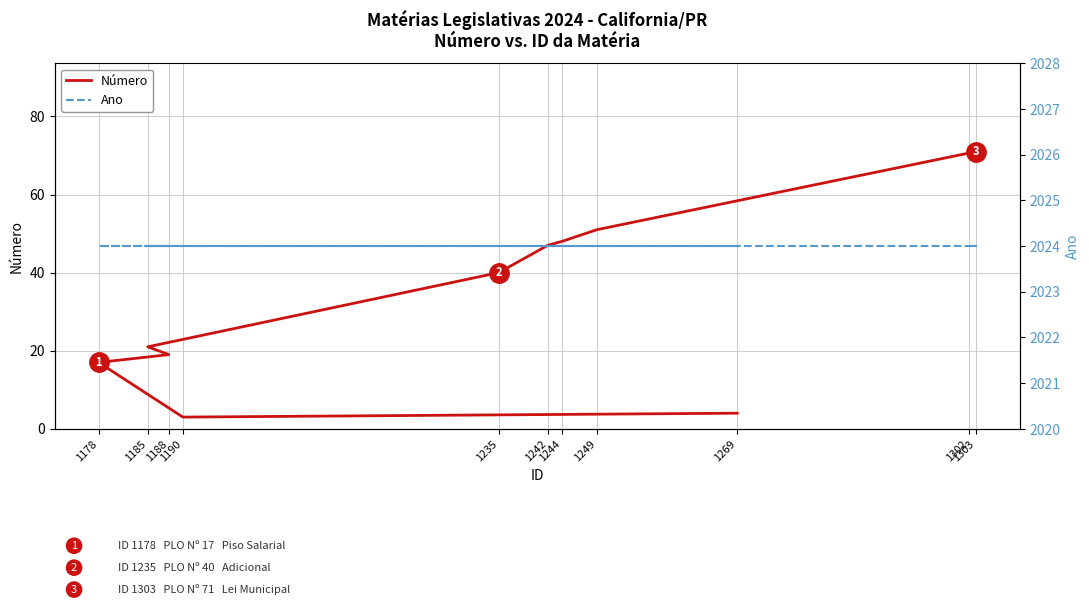

What is the average value of the Ano series?

2024